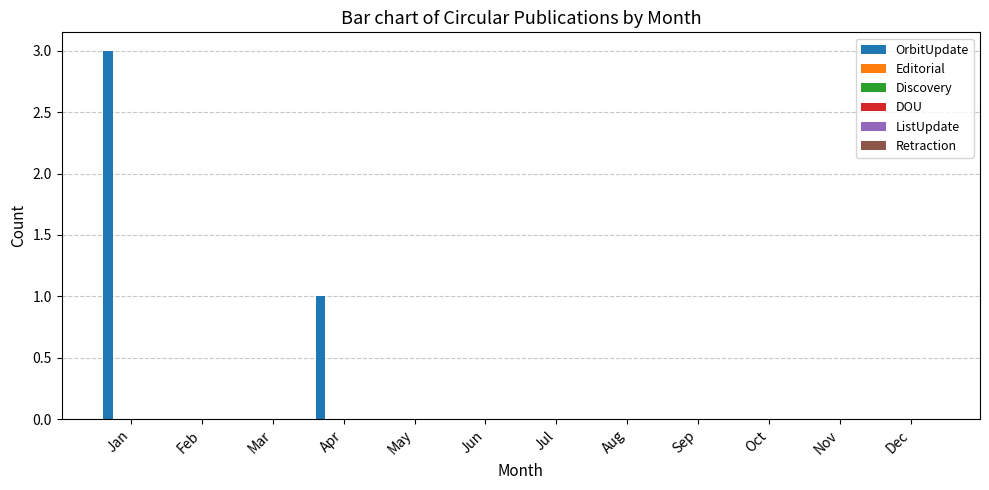

What is the greatest value displayed?

3